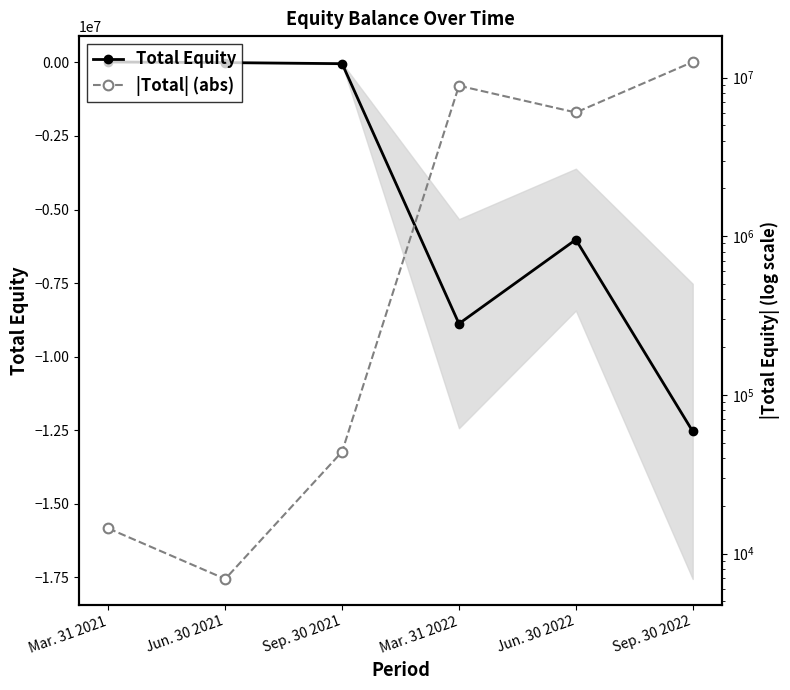

True or false: Total Equity has more than 2 interior local peaks.

False